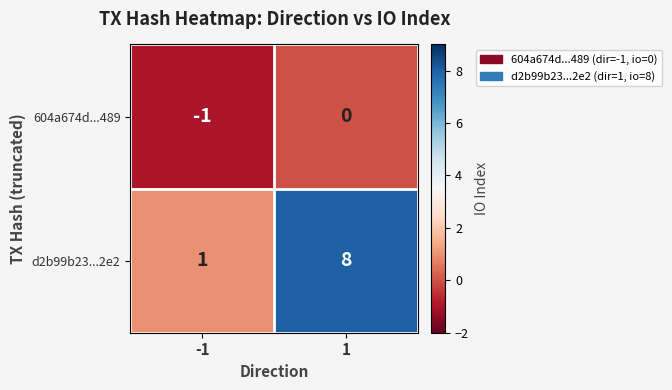

Which series has the largest total across all categories?

d2b99b23...2e2